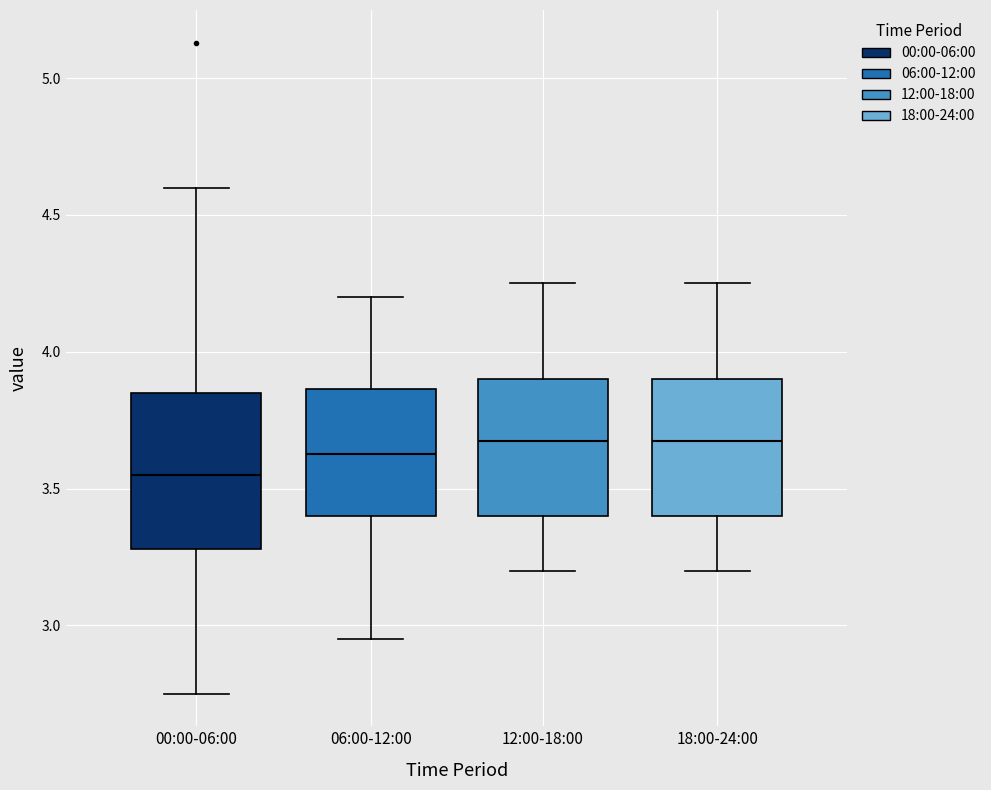

Which box is the tallest, from its lower edge to its upper edge?

00:00-06:00